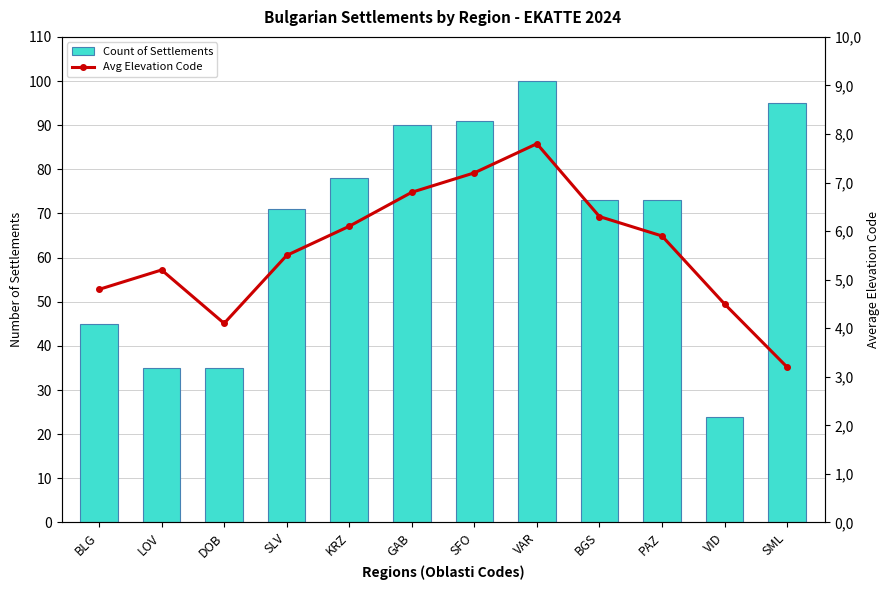

What is the label of the 10th bar from the right?

DOB